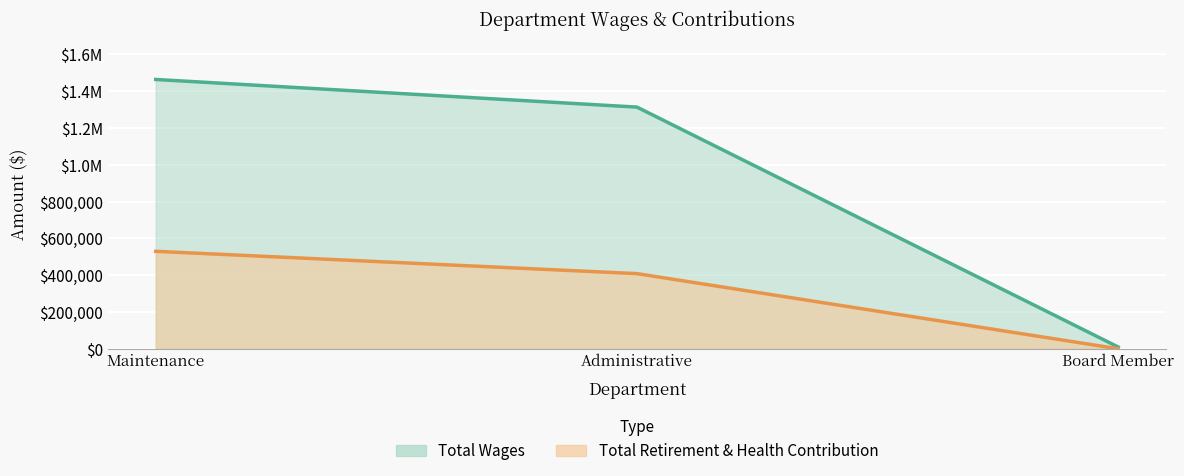

Is the value of Total Wages at Board Member greater than the value of Total Retirement & Health Contribution at Maintenance?

No